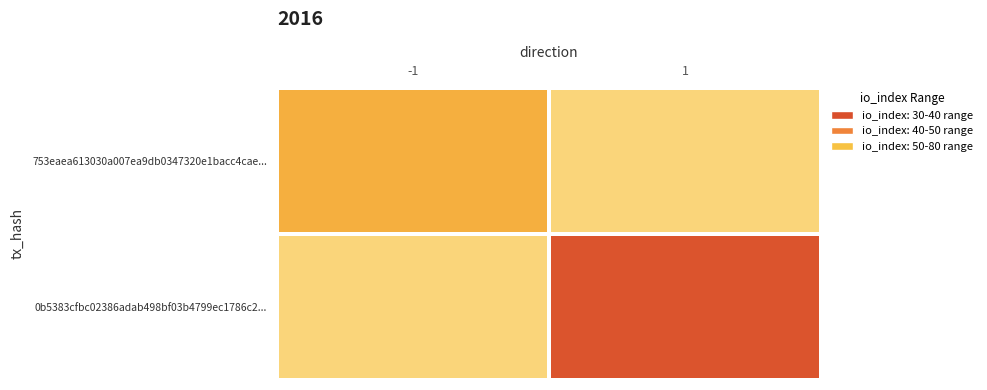

Count the number of data series in this chart.

2